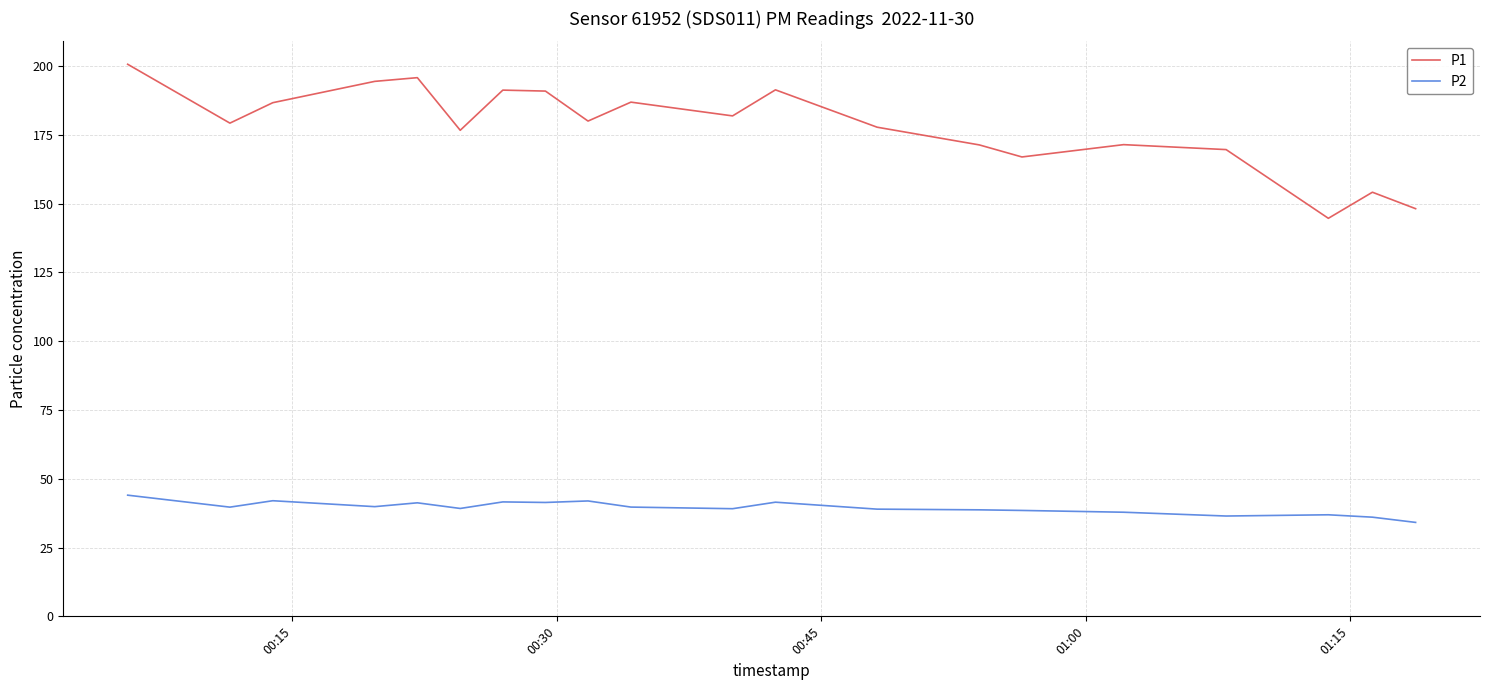

In P2, how many points are higher than both neighbors (excluding endpoints)?

6